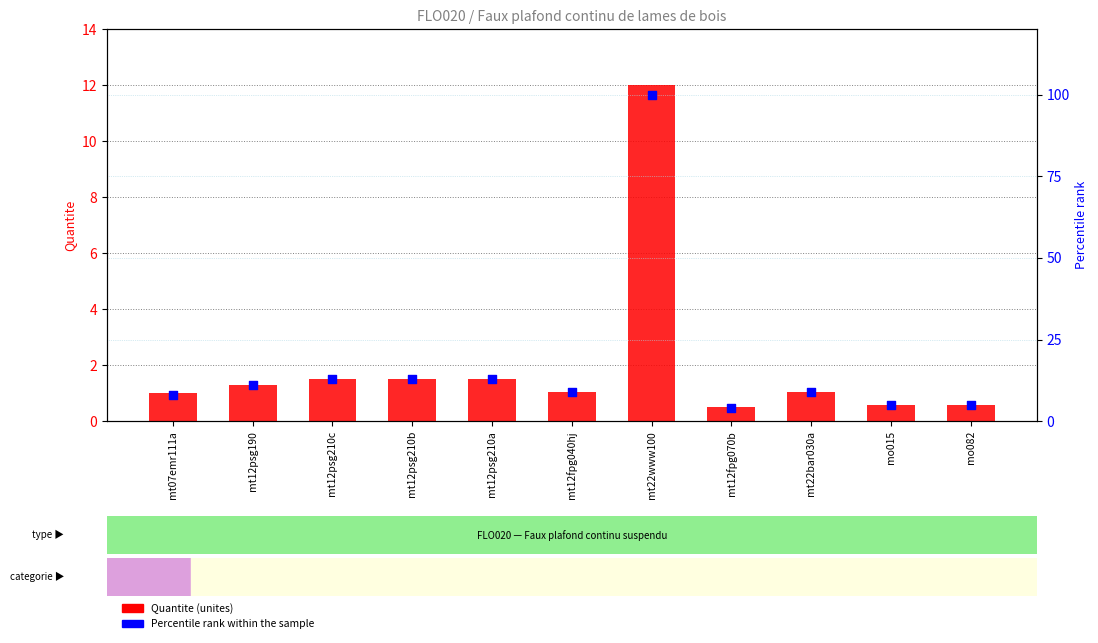

What are all the series names shown in the legend?

Quantite, Percentile rank within the sample